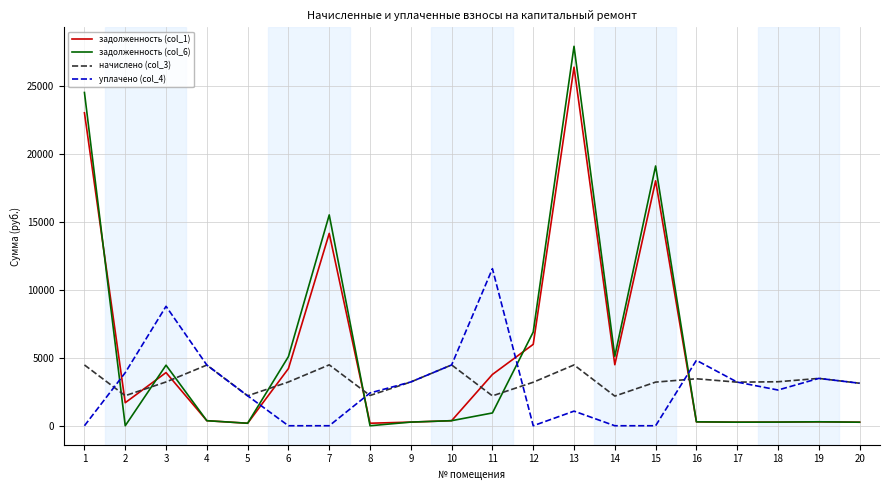

True or false: начислено (col_3) has more than 0 points higher than both neighbors.

True